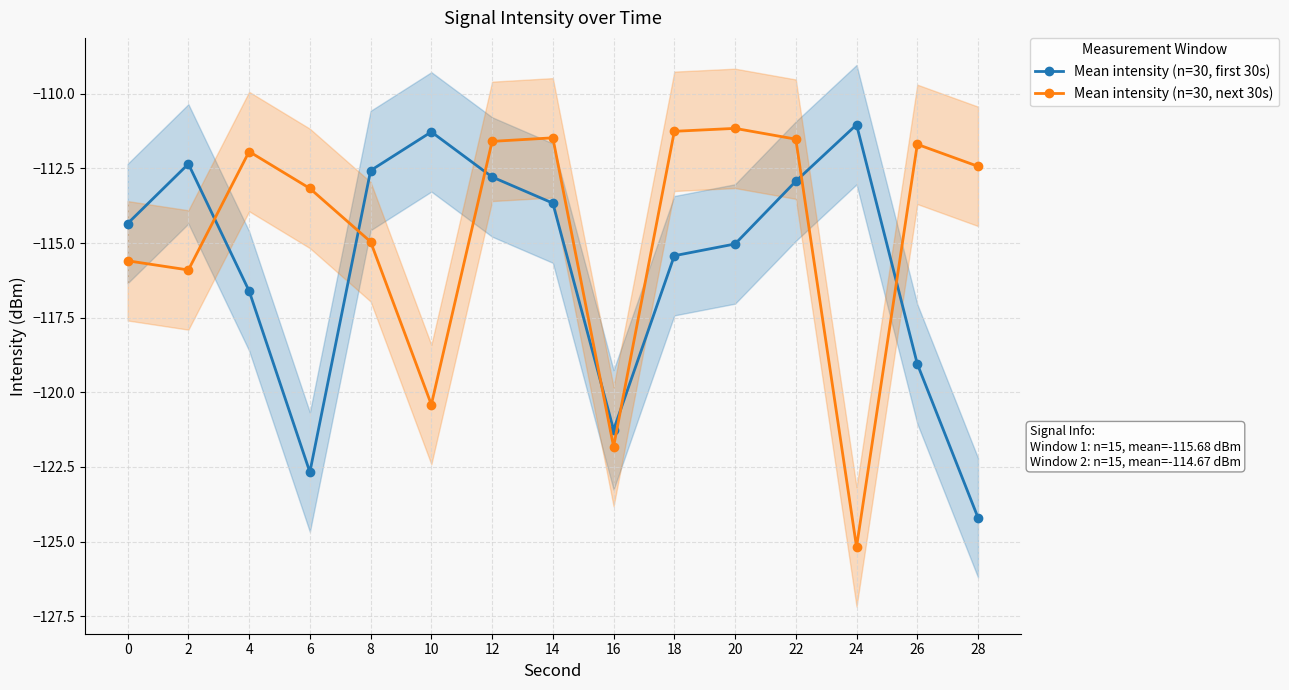

True or false: Mean intensity (n=30, first 30s) and Mean intensity (n=30, next 30s) intersect in this chart.

True